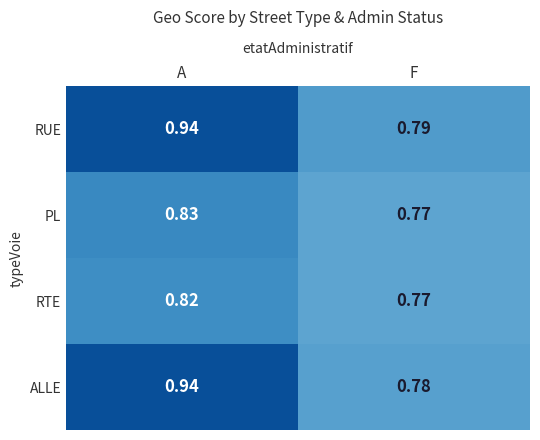

Which series has the largest range (max minus min)?

ALLE